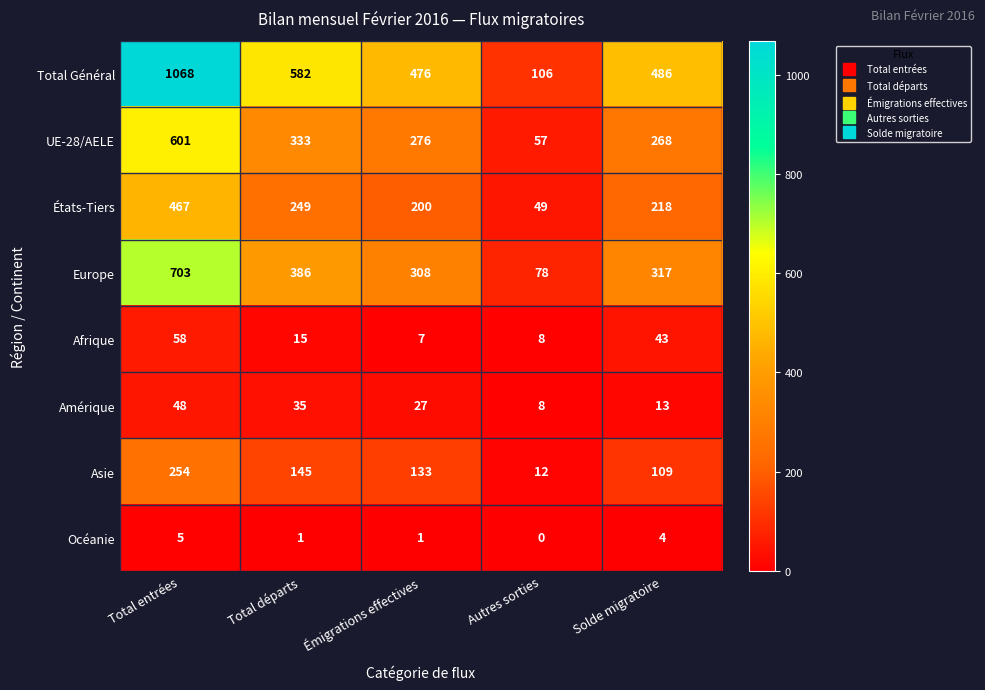

Where does the Afrique series first go above 15?

Total entrées